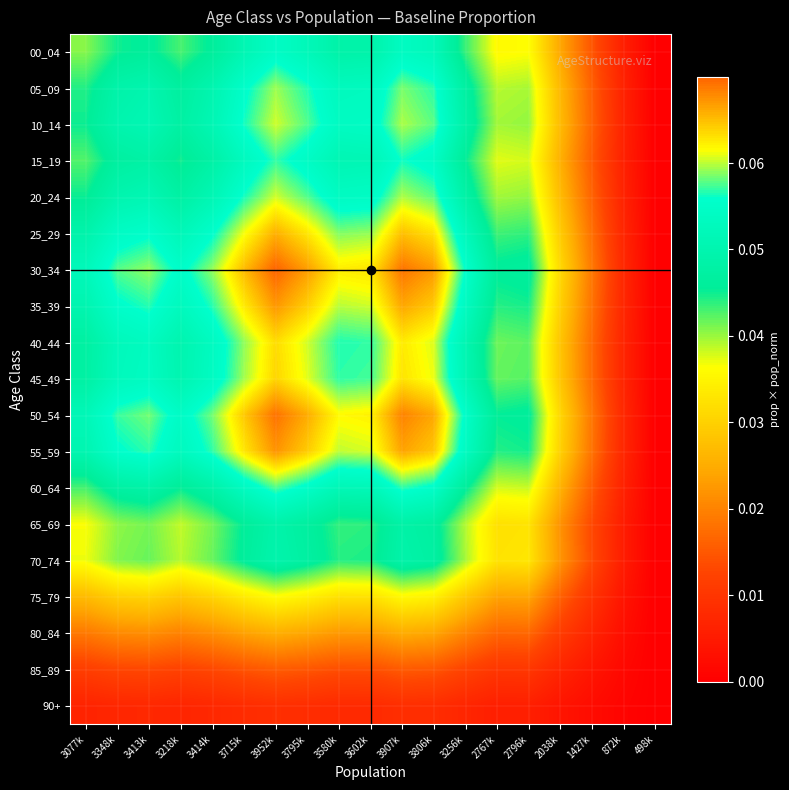

Which category has the highest value across all series?

3952k